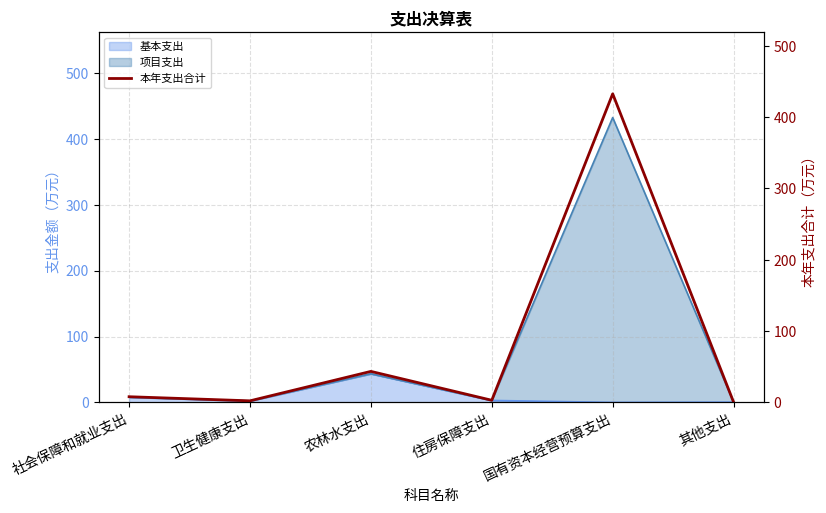

How many data points are less than 7?

3